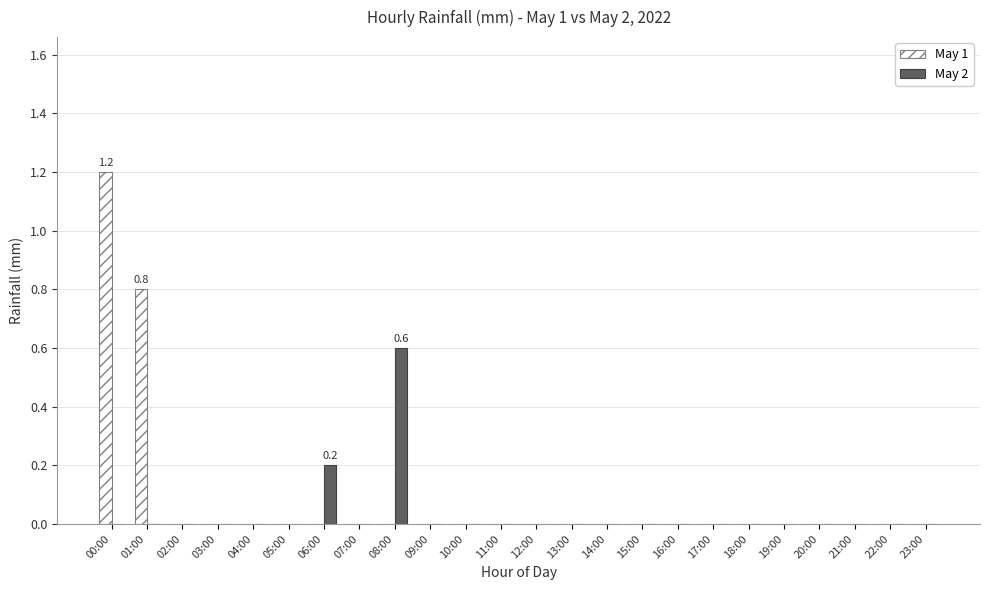

Which category has the highest value in the May 1 series?

00:00